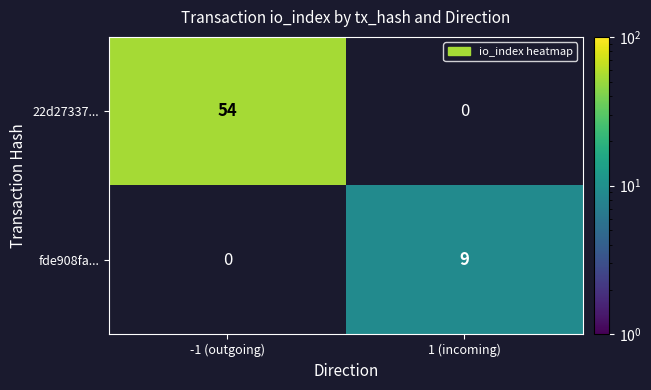

The value of fde908fa... at 1 (incoming) is 4.4. True or false?

False